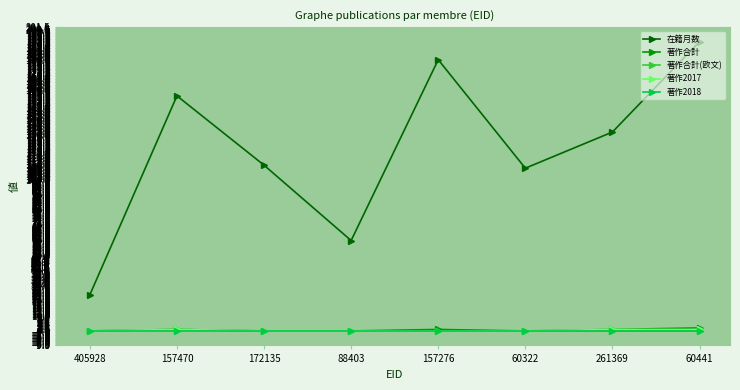

Which series changed the most between 157470 and 88403?

在籍月数